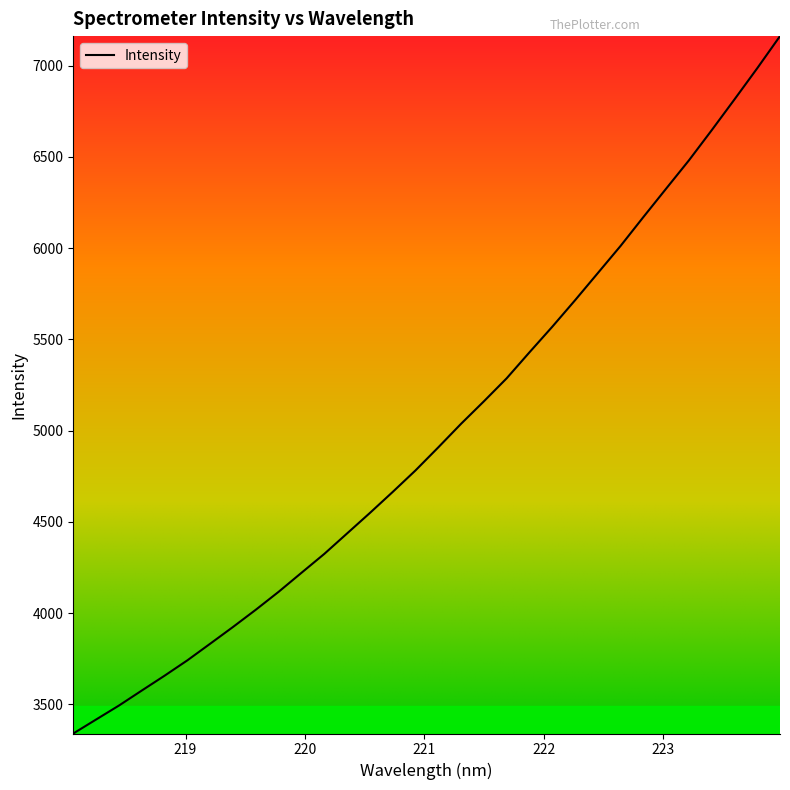

Count the number of values greater than 4908.

16